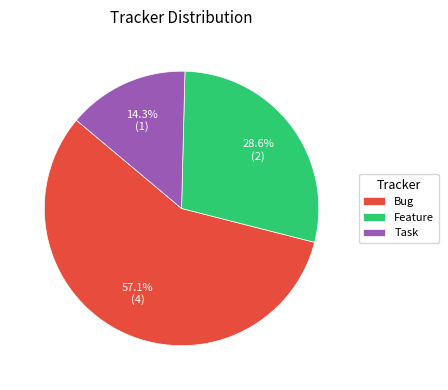

What is the ratio of the value at Bug to the value at Task?

4.0